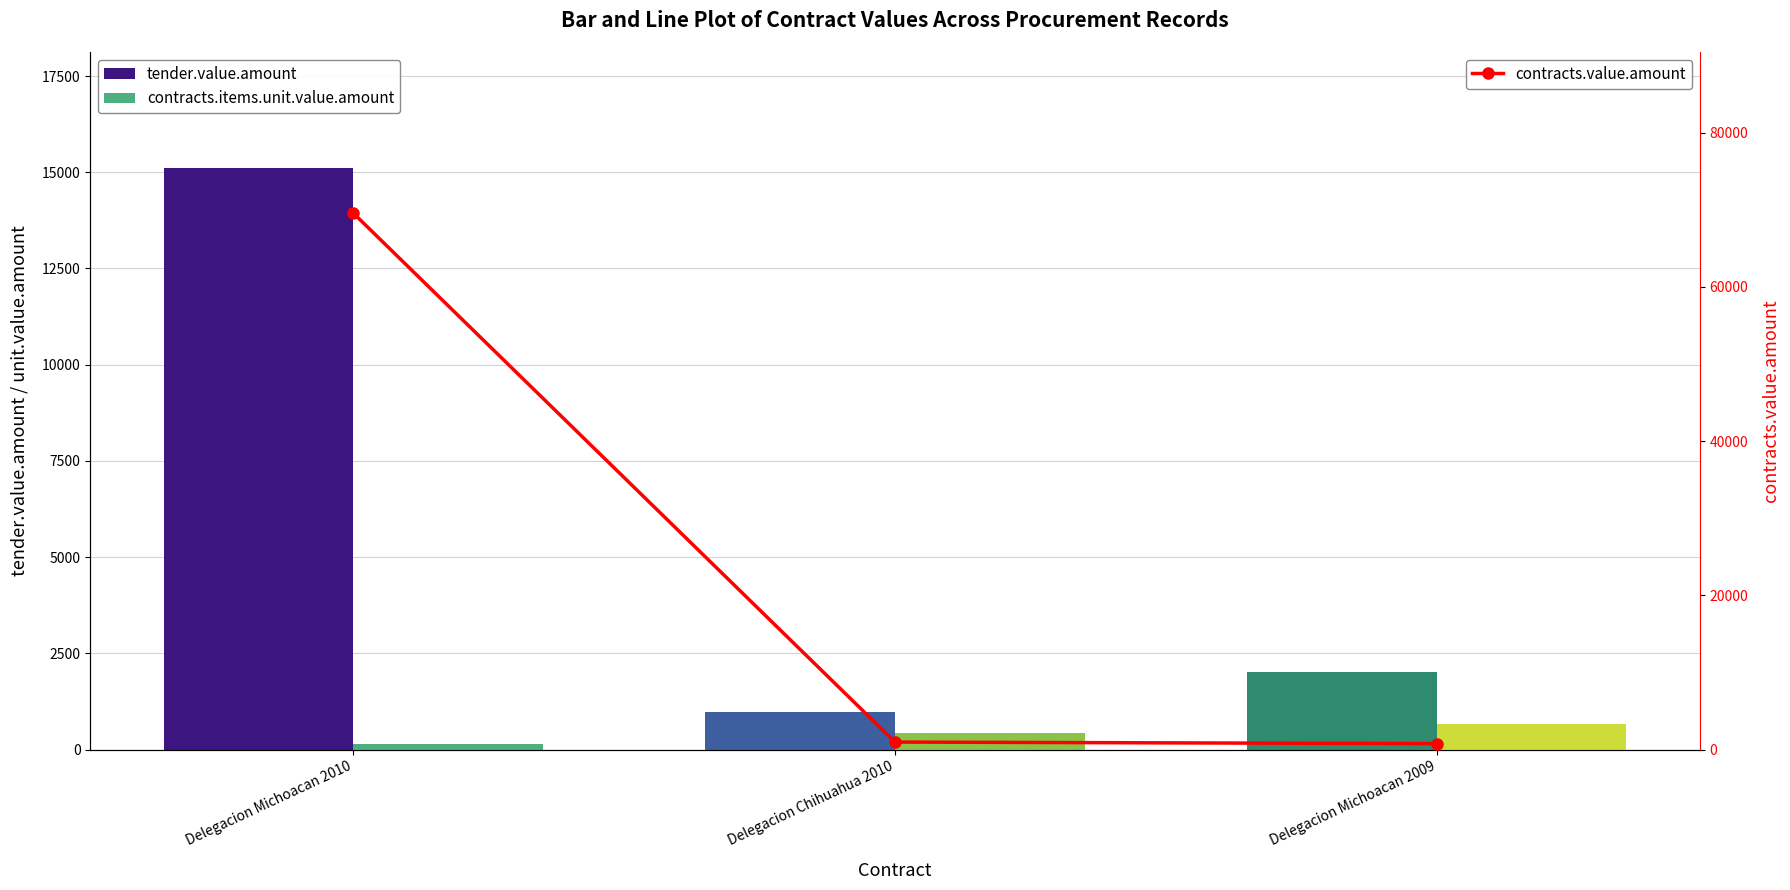

List the labels in order of tender.value.amount value, largest first.

Delegacion Michoacan 2010, Delegacion Michoacan 2009, Delegacion Chihuahua 2010